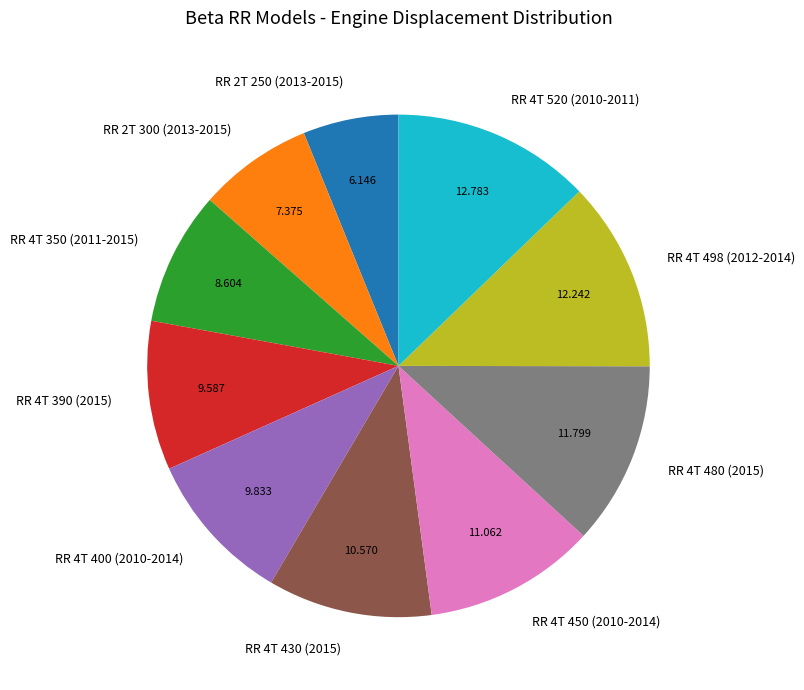

Which category has the biggest portion of the pie?

RR 4T 520 (2010-2011)